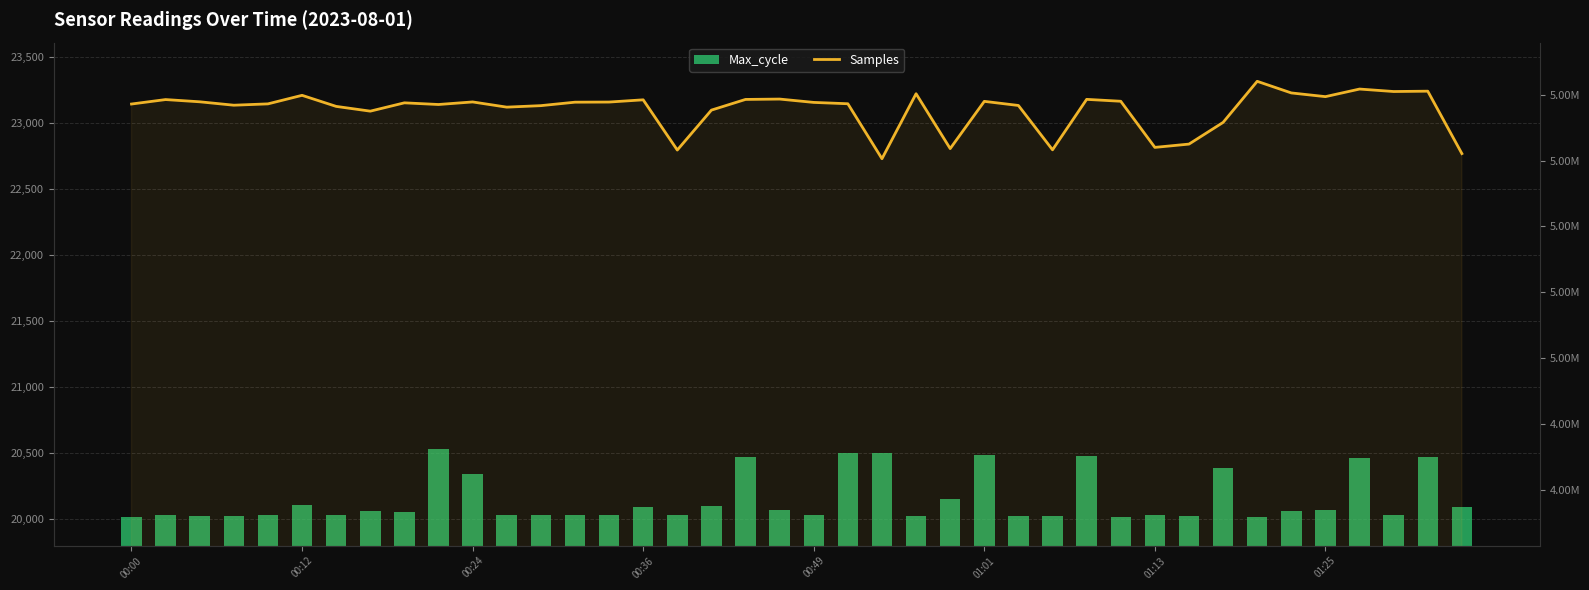

Between 11 and 39, which is larger?

39